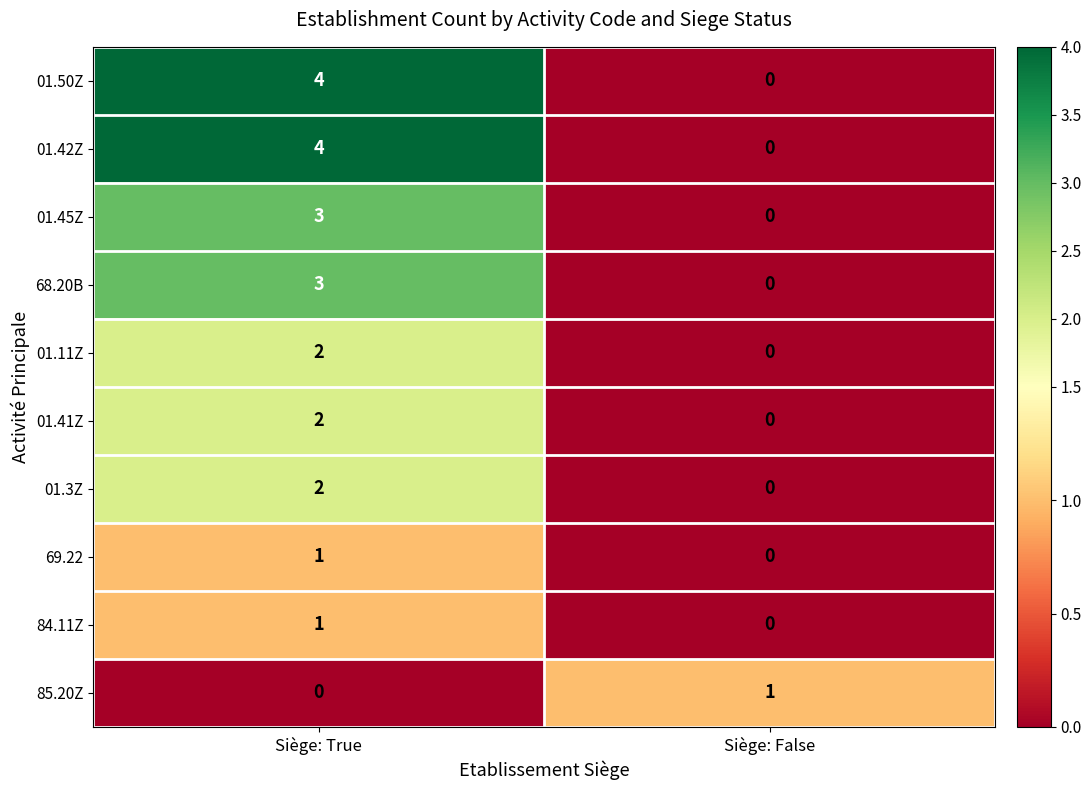

What value does the 01.50Z series have at Siège: True?

4